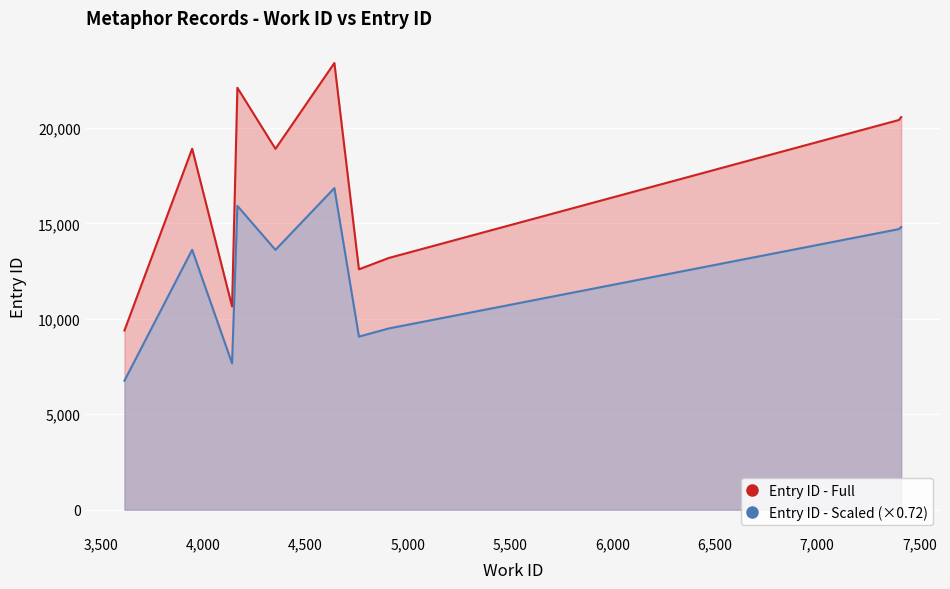

Which series has the largest total across all categories?

Entry ID - Full